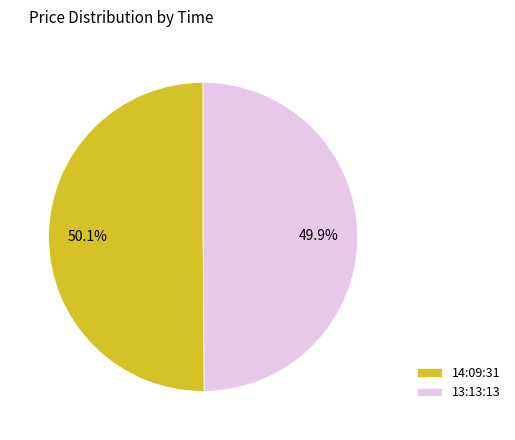

What is the ratio of the value at 13:13:13 to the value at 14:09:31?

1.0